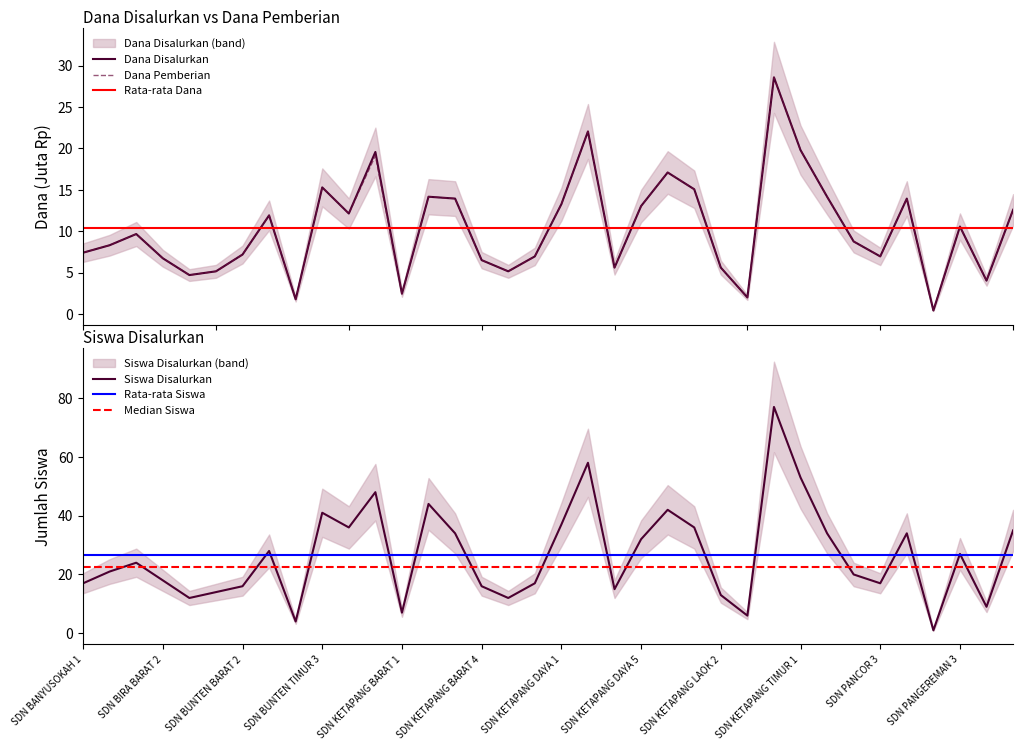

What is the maximum value for Dana Pemberian?

28.6